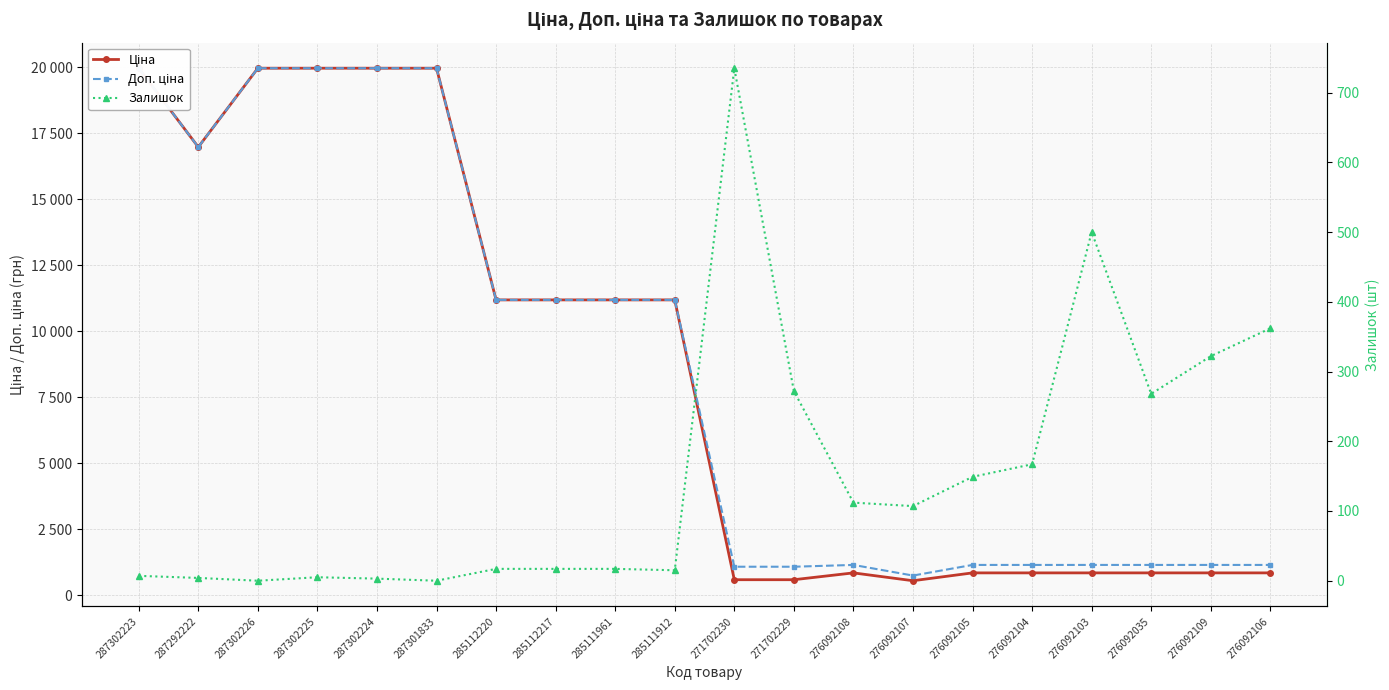

The Доп. ціна series shows 1081.7 at 271702230. True or false?

True